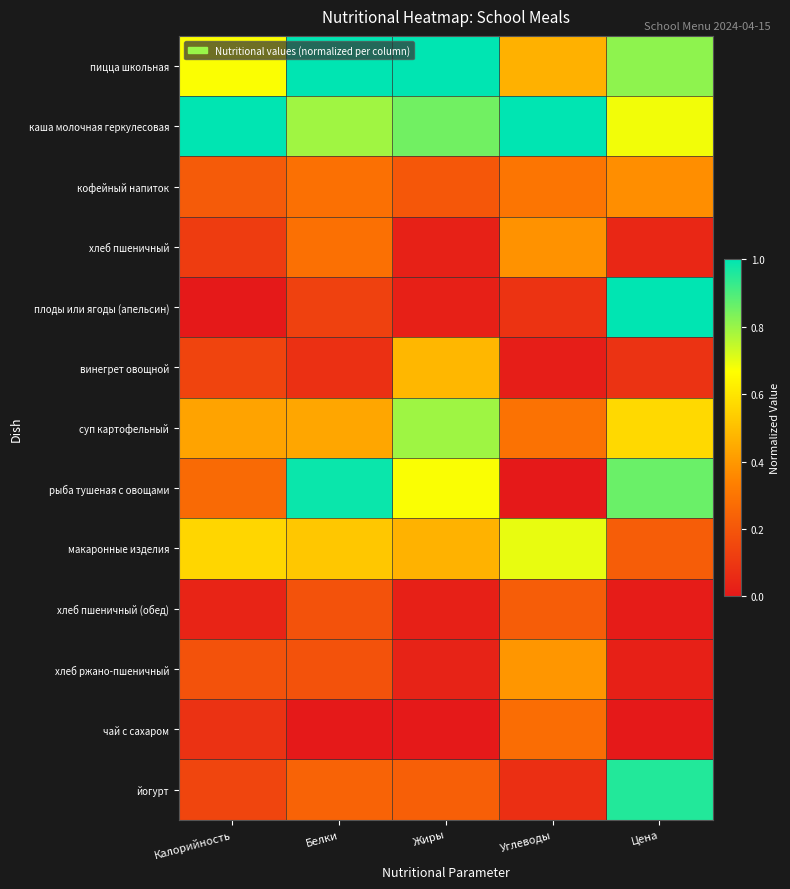

Between Углеводы and Цена, which series saw the biggest shift?

плоды или ягоды (апельсин)